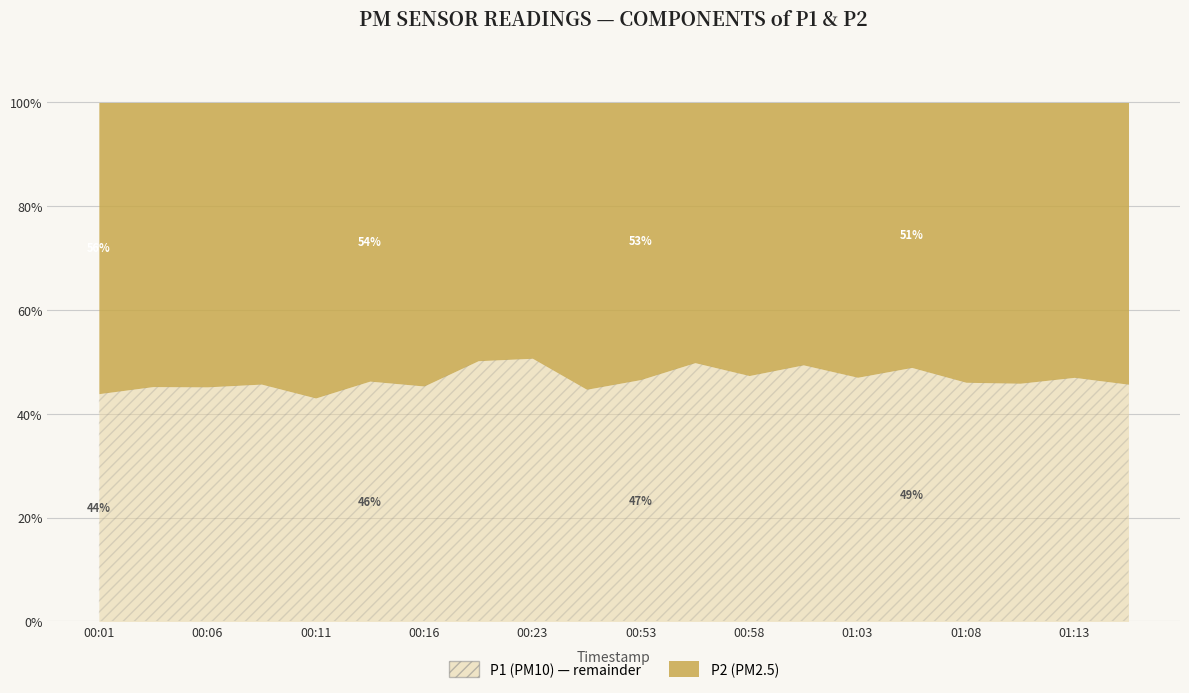

At which category does P1 reach its first local peak?

00:03